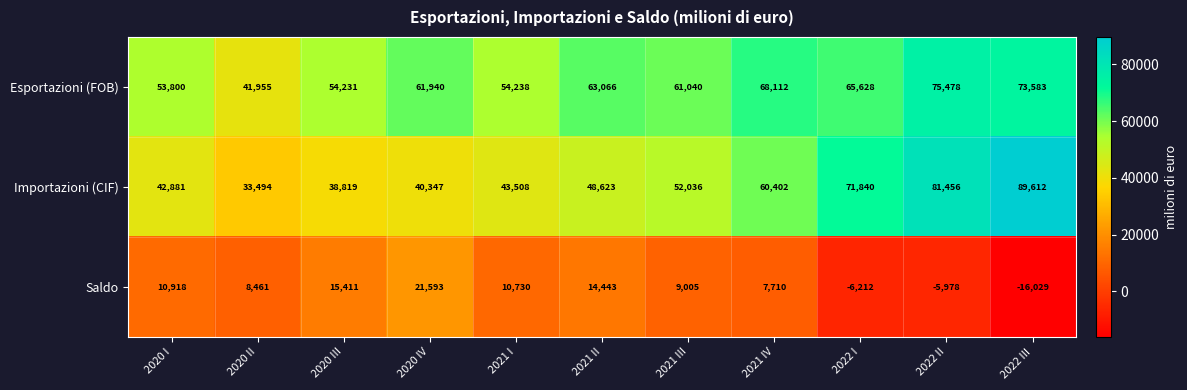

How many data points does each series have?

11